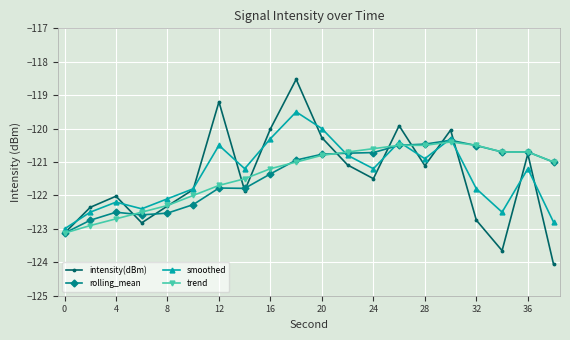

Is this an area chart (filled region under the line)?

No